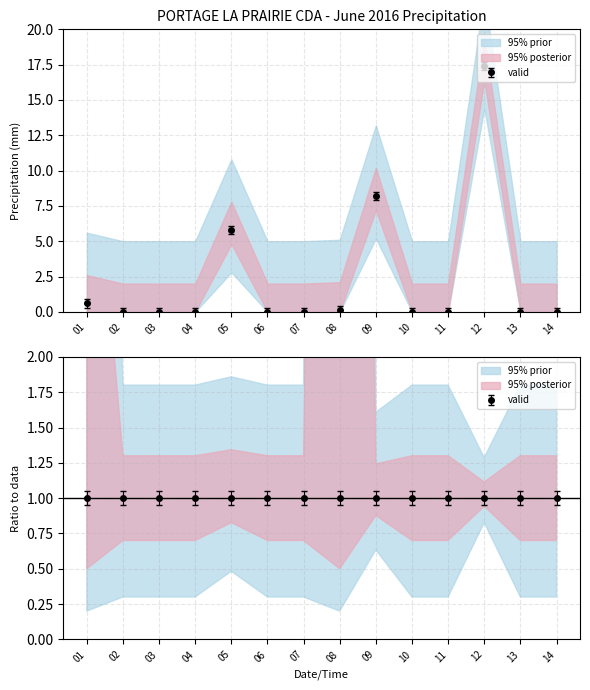

How many positive values does the Total Rain (mm) series have?

5